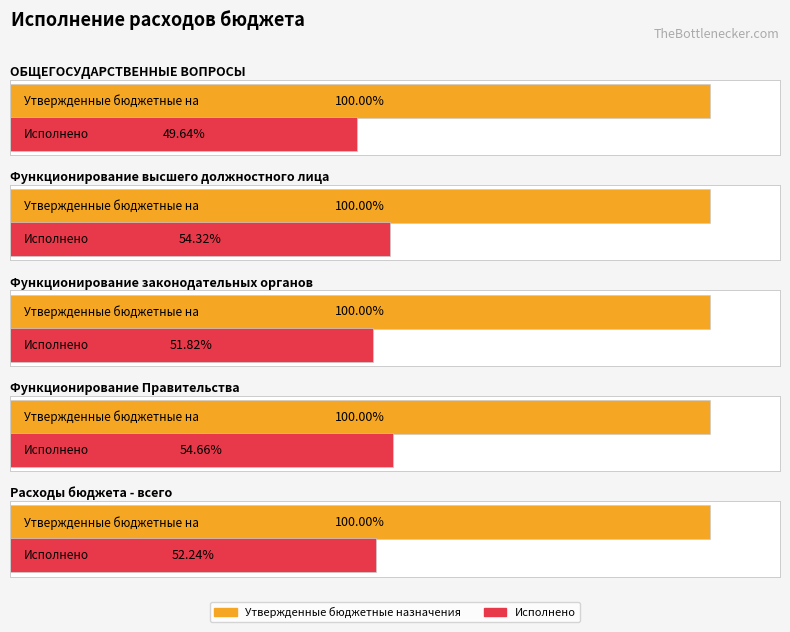

What is the label of the 5th bar from the right?

ОБЩЕГОСУДАРСТВЕННЫЕ ВОПРОСЫ